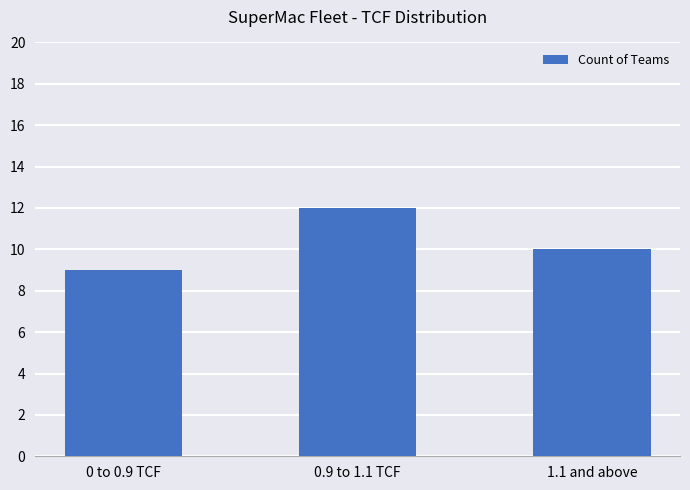

Reading left to right, what are all the values shown in this chart?

9	12	10